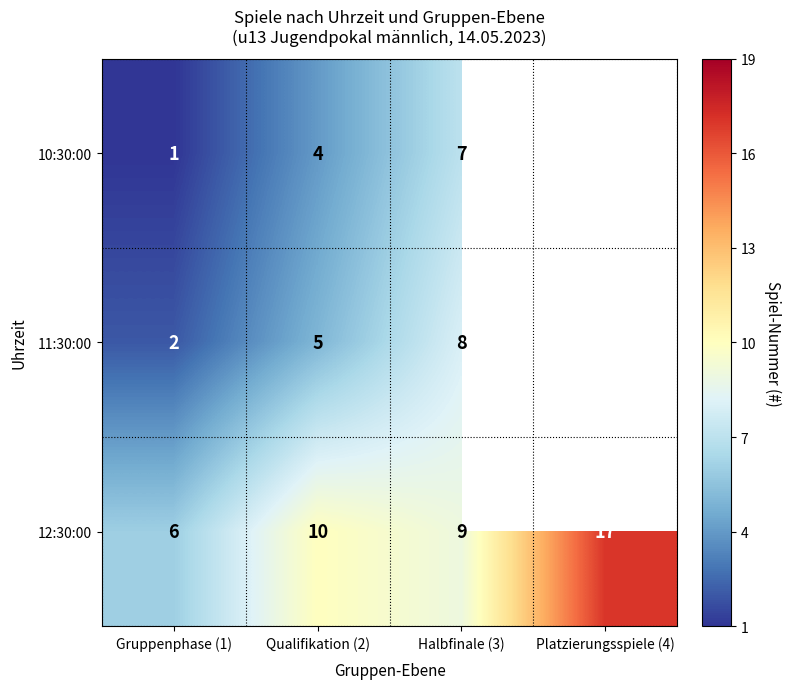

What is the difference between the 12:30:00 values at Platzierungsspiele (4) and Halbfinale (3)?

8